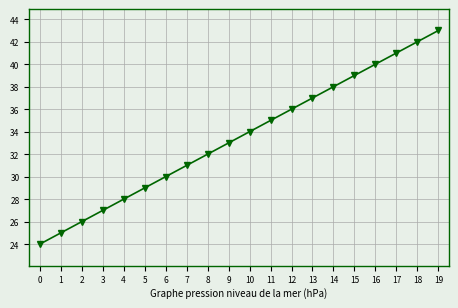

Which label corresponds to the largest value in the chart?

19